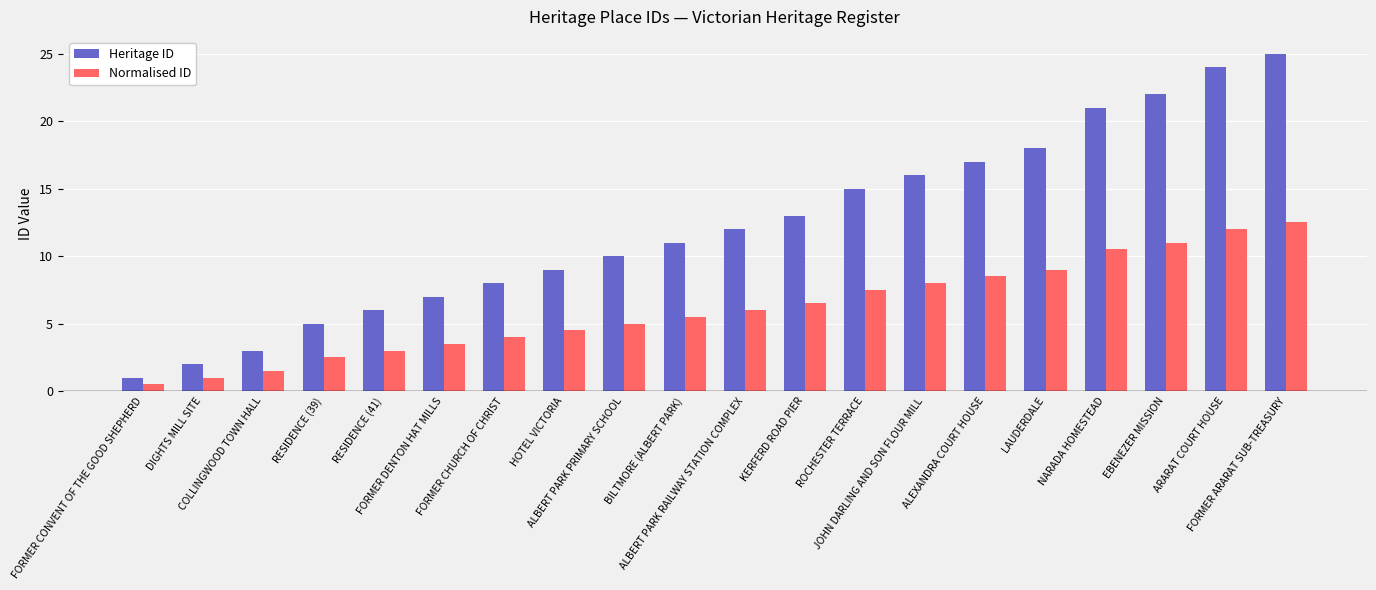

Reading left to right, extract all data points from this chart.

Heritage ID: 1.0	2.0	3.0	5.0	6.0	7.0	8.0	9.0	10.0	11.0	12.0	13.0	15.0	16.0	17.0	18.0	21.0	22.0	24.0	25.0
Normalised ID: 0.5	1.0	1.5	2.5	3.0	3.5	4.0	4.5	5.0	5.5	6.0	6.5	7.5	8.0	8.5	9.0	10.5	11.0	12.0	12.5